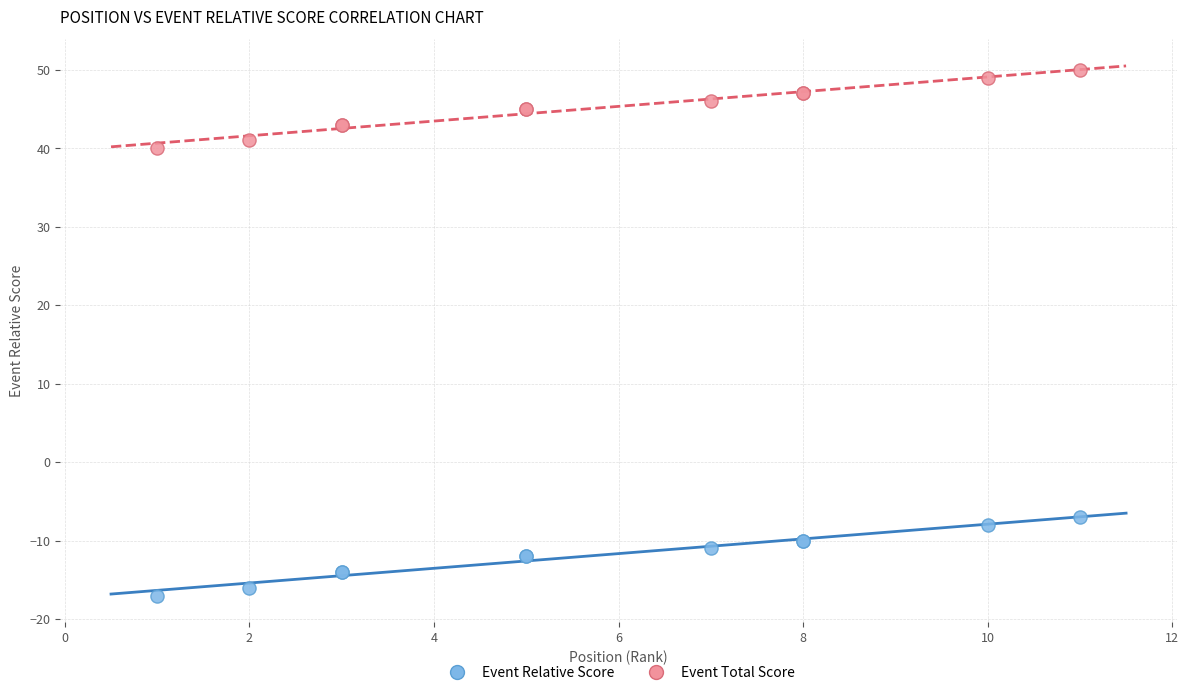

Which series contains the highest Y value?

Event Total Score